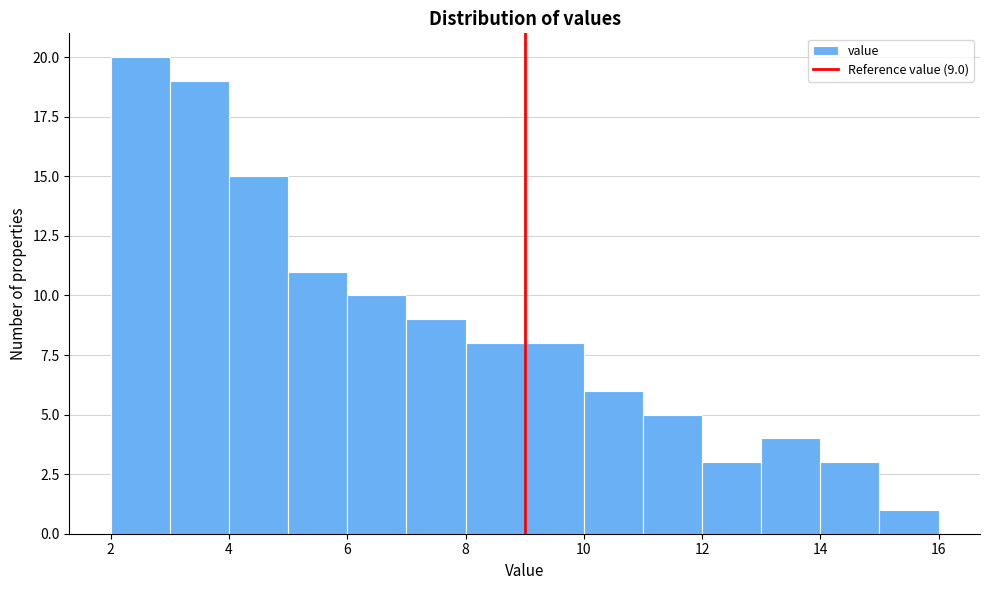

Over which range of the x-axis is the bar tallest?

2 to 3